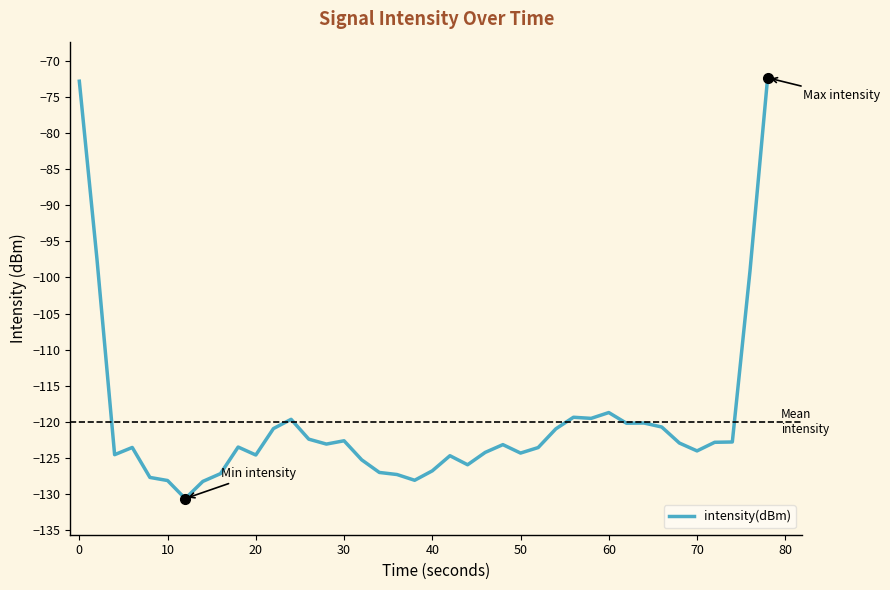

What is the smallest value displayed?

-130.6